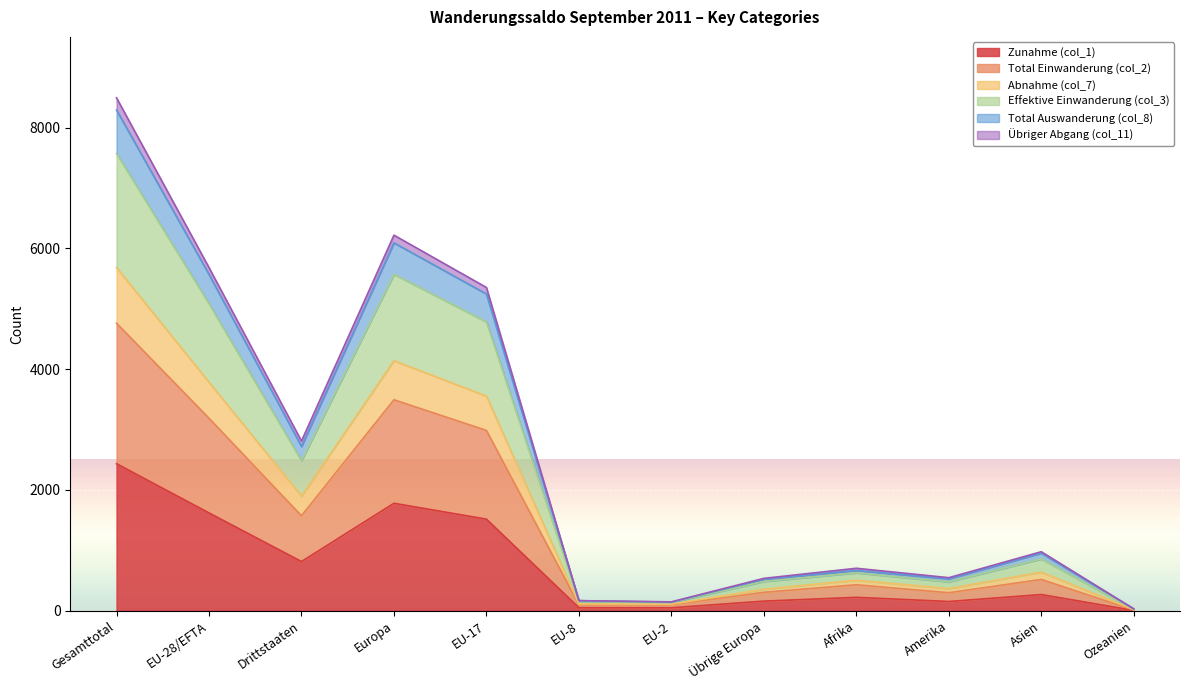

At which label does Zunahme (col_1) first exceed 269?

Gesamttotal